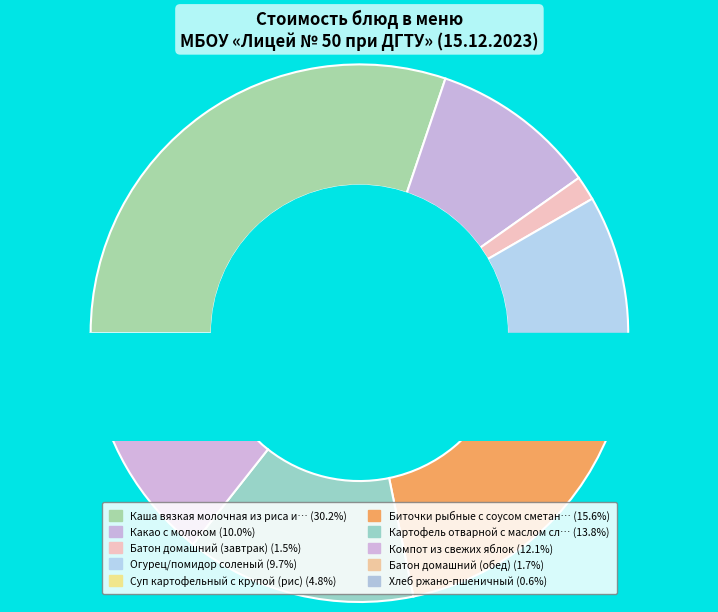

What percentage is the Биточки рыбные с соусом сметанным slice, to the nearest percent?

16%